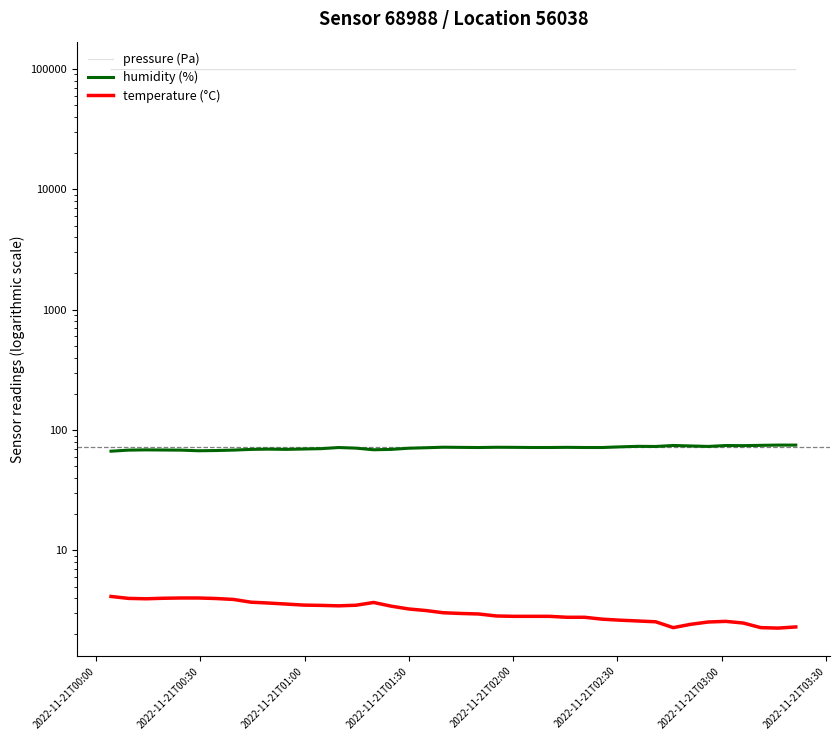

What is the minimum value shown in the chart?

2.3